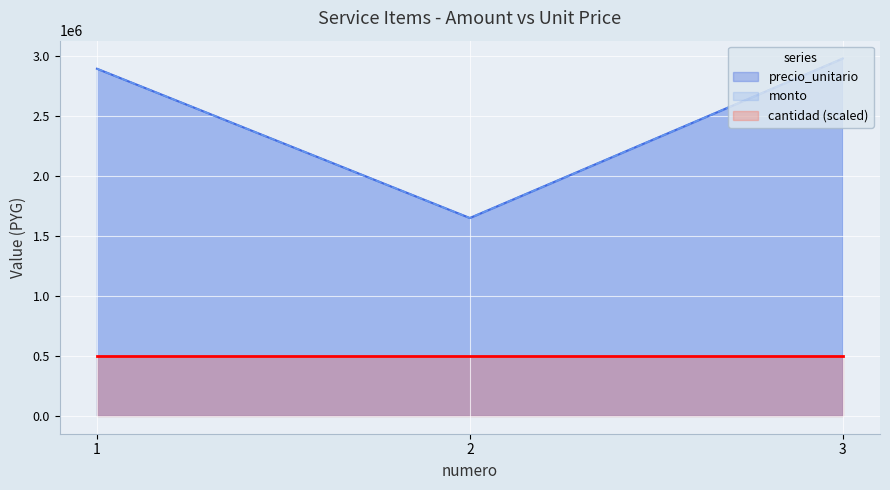

Is the value of monto at 1 greater than the value of precio_unitario at 2?

Yes